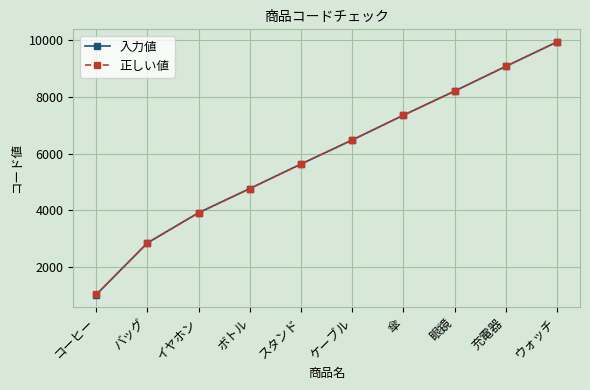

How many distinct data groups are displayed?

2